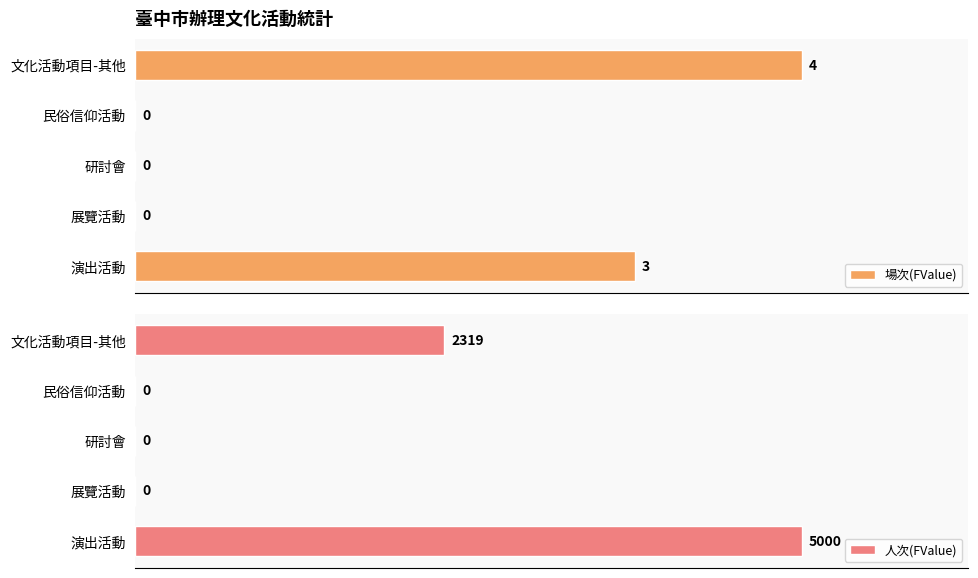

What is the highest value of the 人次(FValue) series?

5000